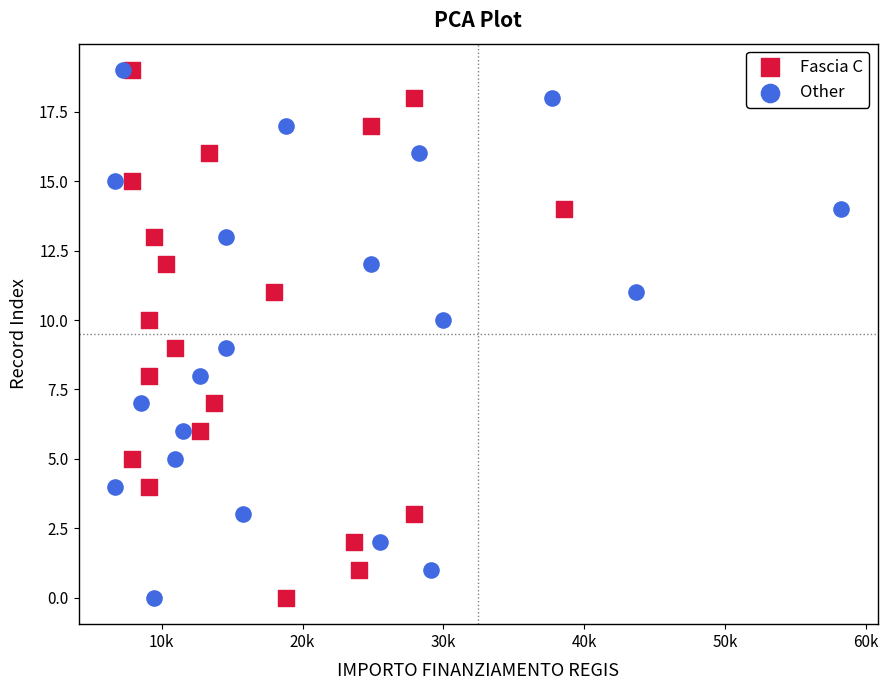

What are all the series names shown in the legend?

Fascia C, Other